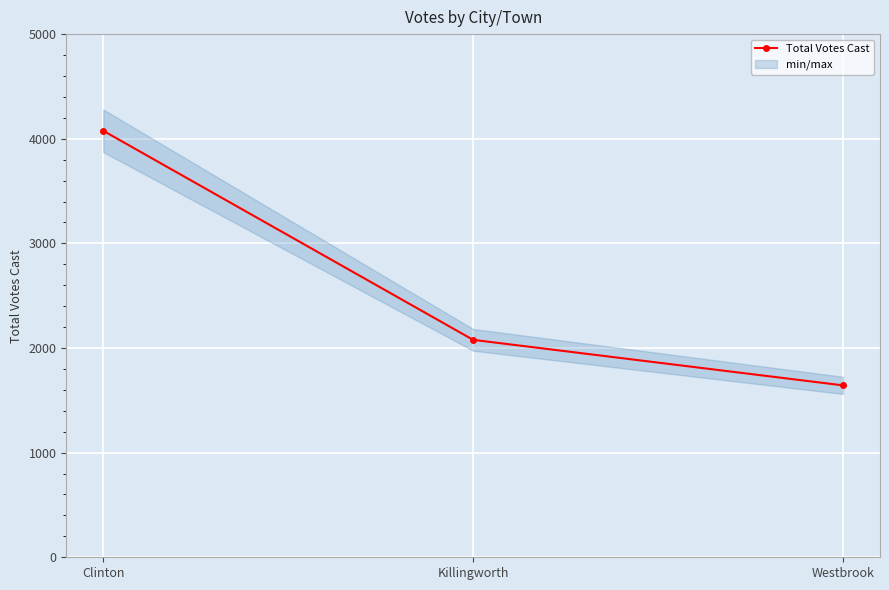

Which label corresponds to the smallest value in the chart?

Westbrook